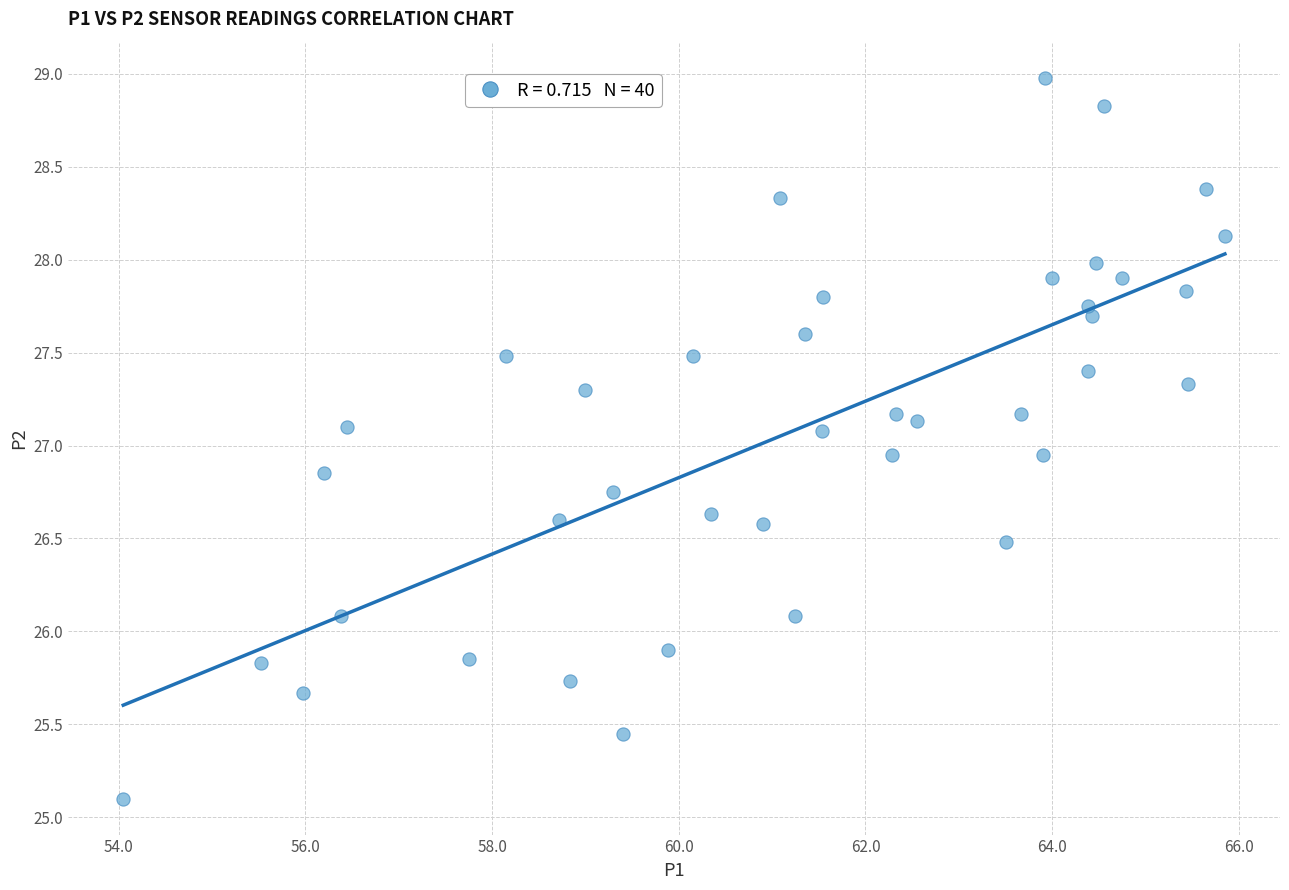

What is the range of X values (max minus min)?

11.8